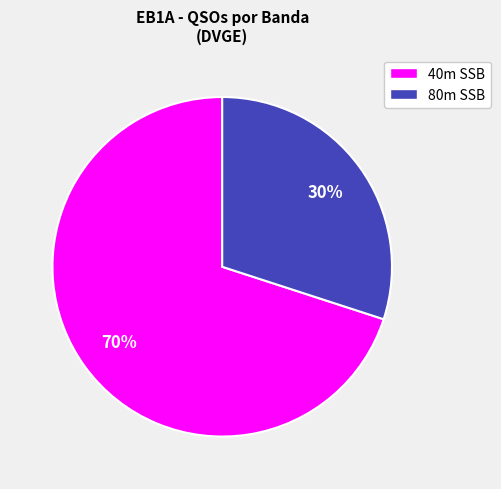

Combined, do 40m SSB and 80m SSB account for over 50%?

Yes